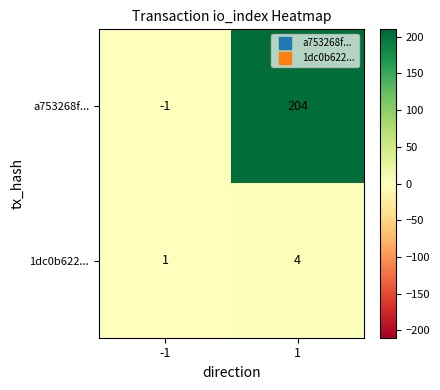

Which series has the largest total across all categories?

a753268f...